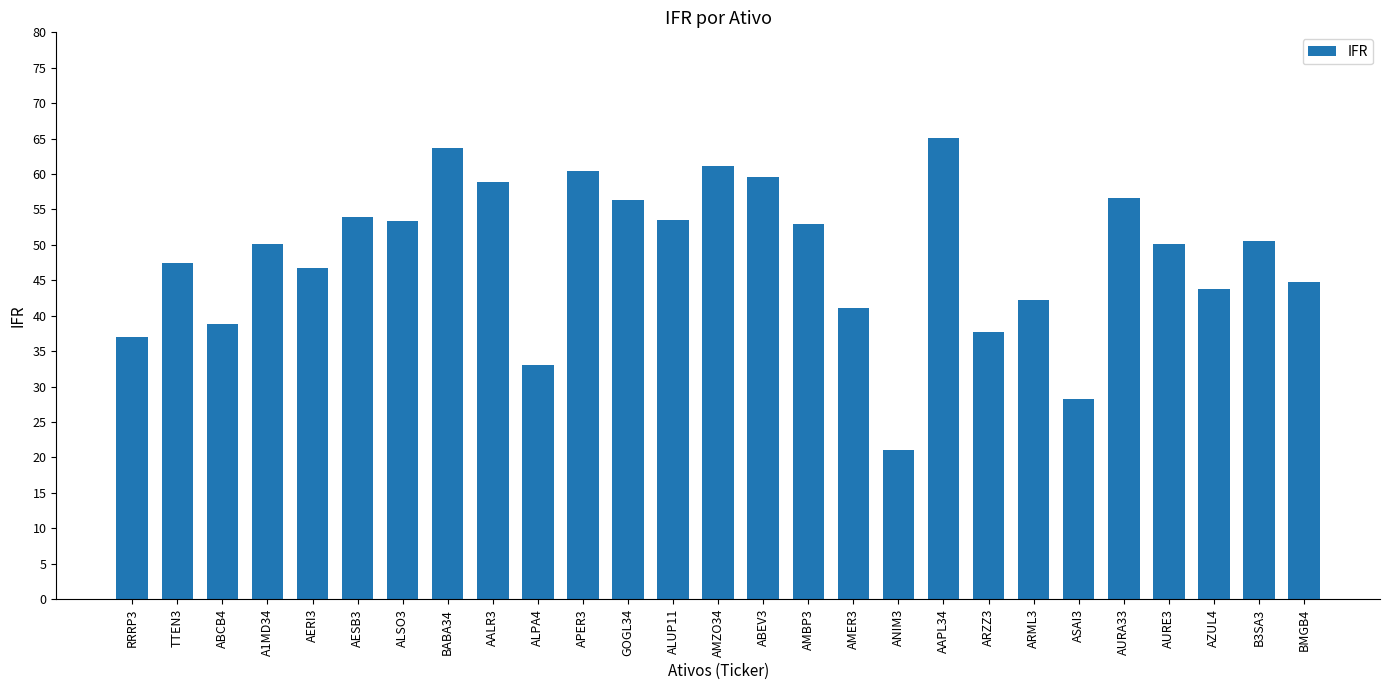

Which label corresponds to the largest value in the chart?

AAPL34